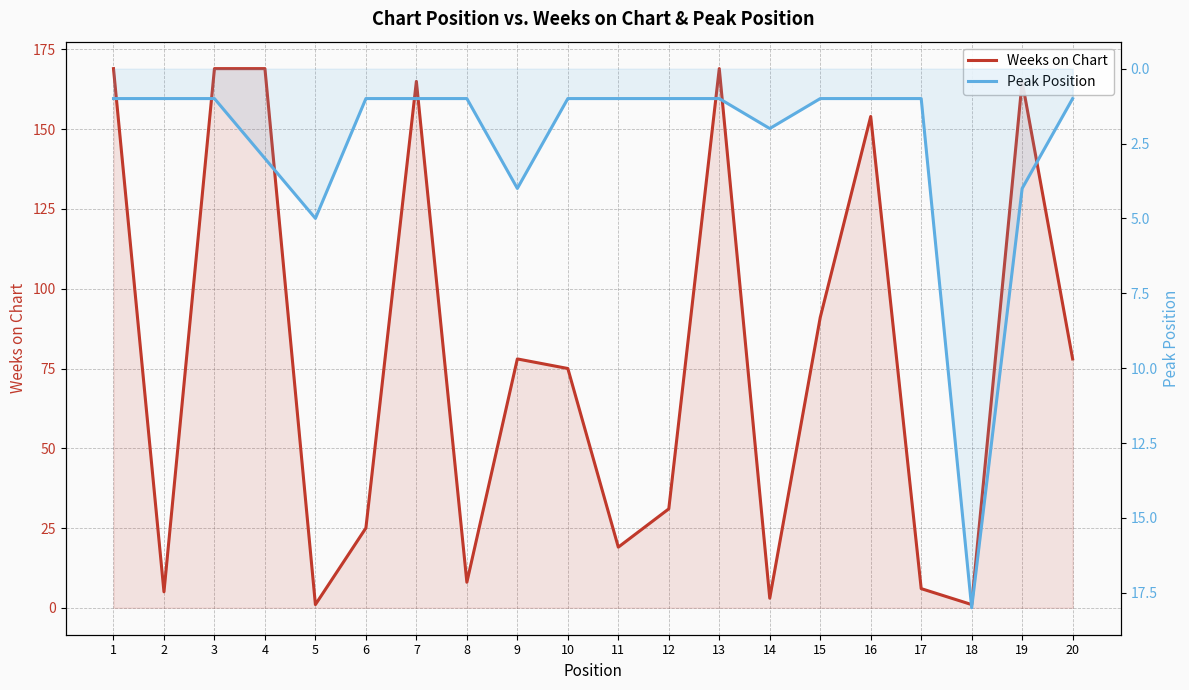

How many data points in Weeks on Chart are less than 78?

10